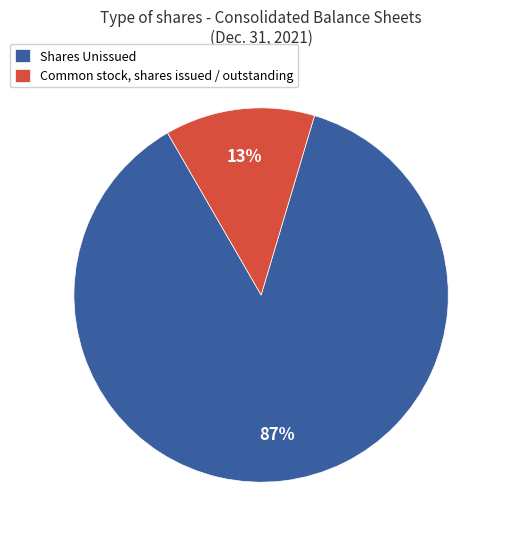

Does any single category account for the majority?

Yes